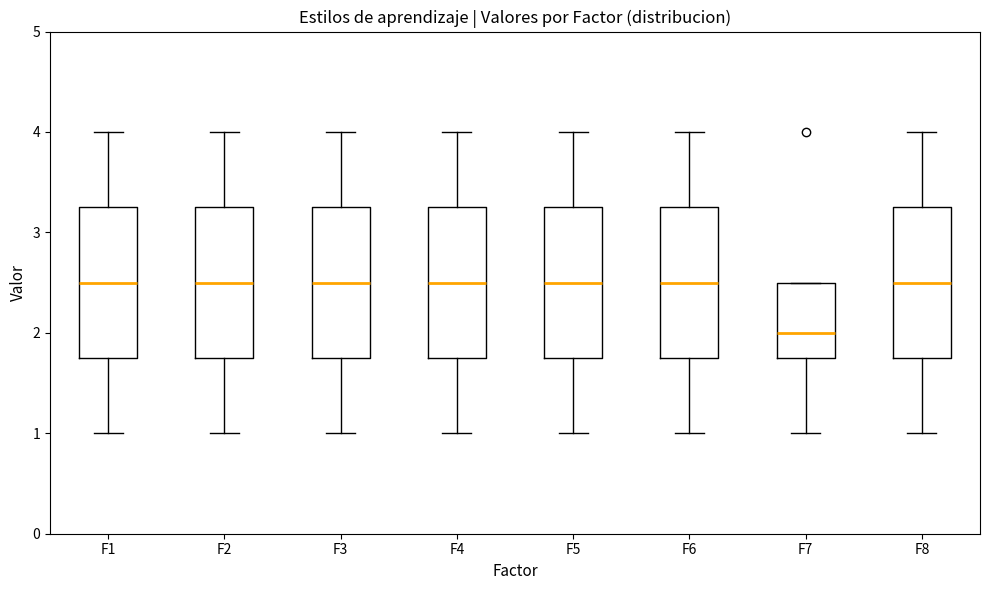

Reading left to right, transcribe this box plot: for each box, give where its median line is, the range the box spans, and where its two whiskers end, as read against the y-axis. The values are not printed on the chart, so give them approximately, as read against the axis.

F1: median 2.5, box 1.8 to 3.3, whiskers 1.0 to 4.0
F2: median 2.5, box 1.8 to 3.3, whiskers 1.0 to 4.0
F3: median 2.5, box 1.8 to 3.3, whiskers 1.0 to 4.0
F4: median 2.5, box 1.8 to 3.3, whiskers 1.0 to 4.0
F5: median 2.5, box 1.8 to 3.3, whiskers 1.0 to 4.0
F6: median 2.5, box 1.8 to 3.3, whiskers 1.0 to 4.0
F7: median 2.0, box 1.8 to 2.5, whiskers 1.0 to 2.5
F8: median 2.5, box 1.8 to 3.3, whiskers 1.0 to 4.0